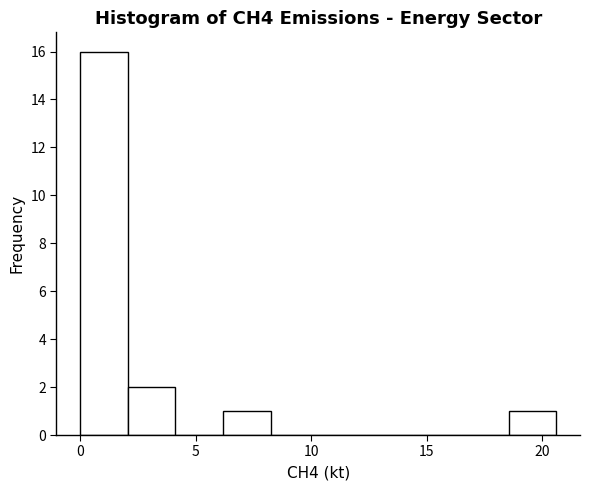

What is the height of the bar covering 6.0 to 8.0 on the x-axis? Neither the bar edges nor the heights are printed on the chart, so give them approximately, as read against the axes.

1